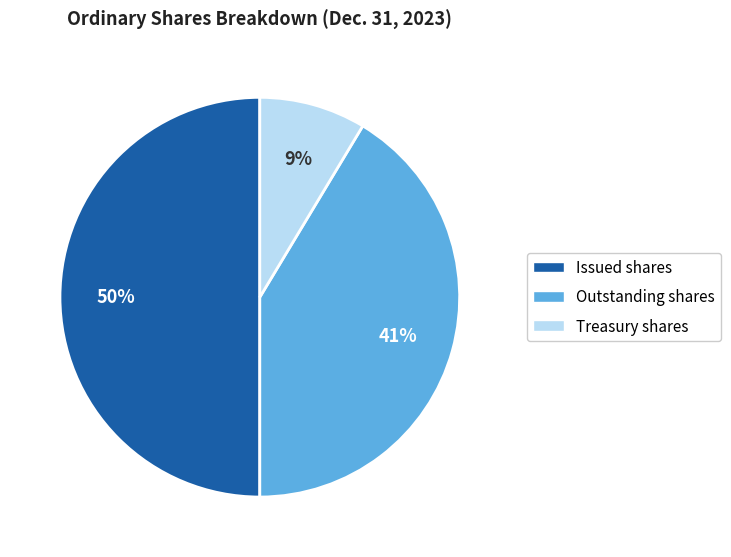

To the nearest percent, what is the difference between the largest and smallest slice percentages?

41%